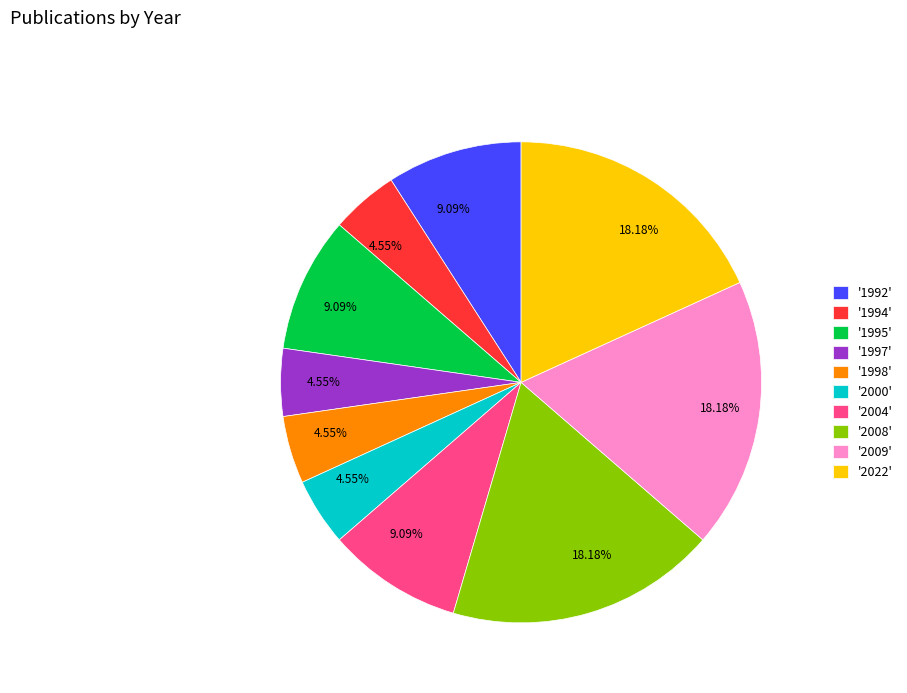

Does any single category account for the majority?

No